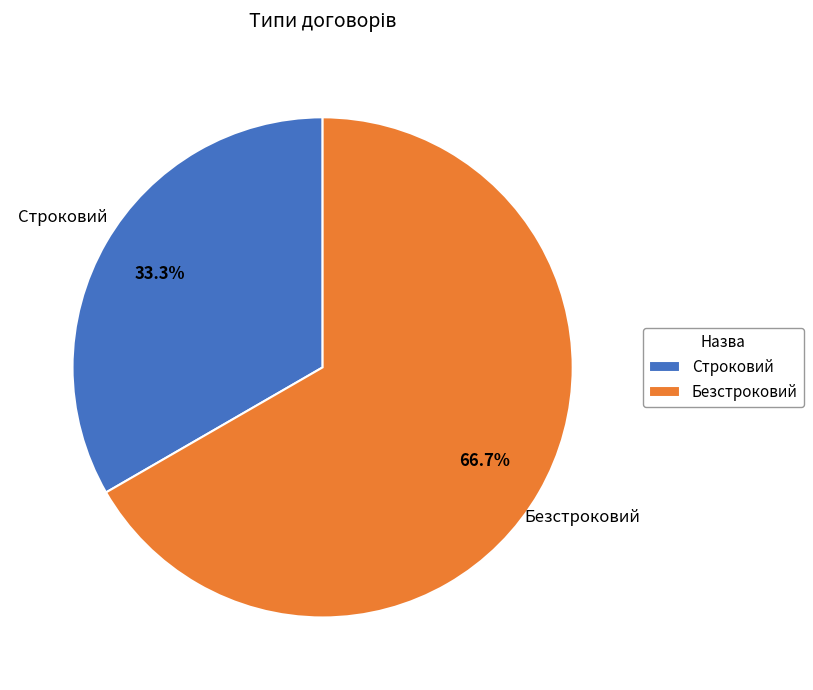

How many slices are in this pie chart?

2